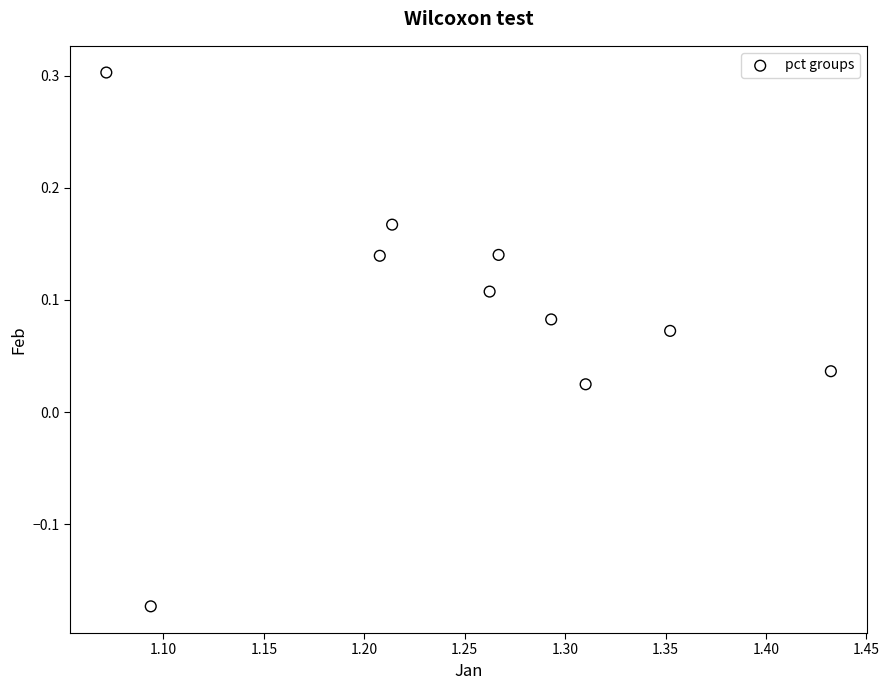

What is the range of X values (max minus min)?

0.4